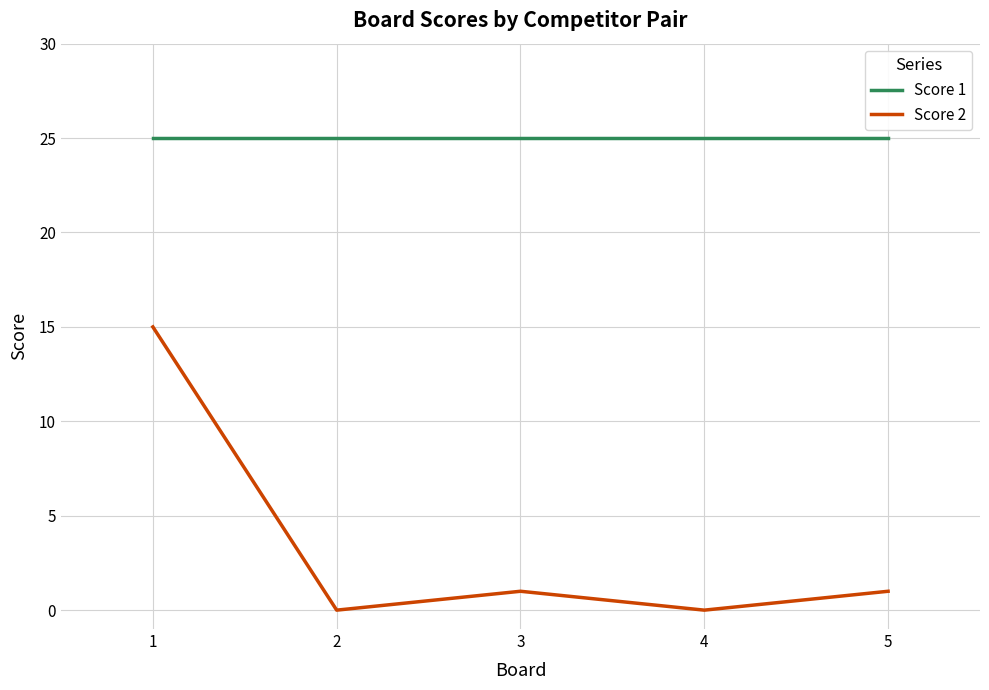

What is the maximum value shown in the chart?

25